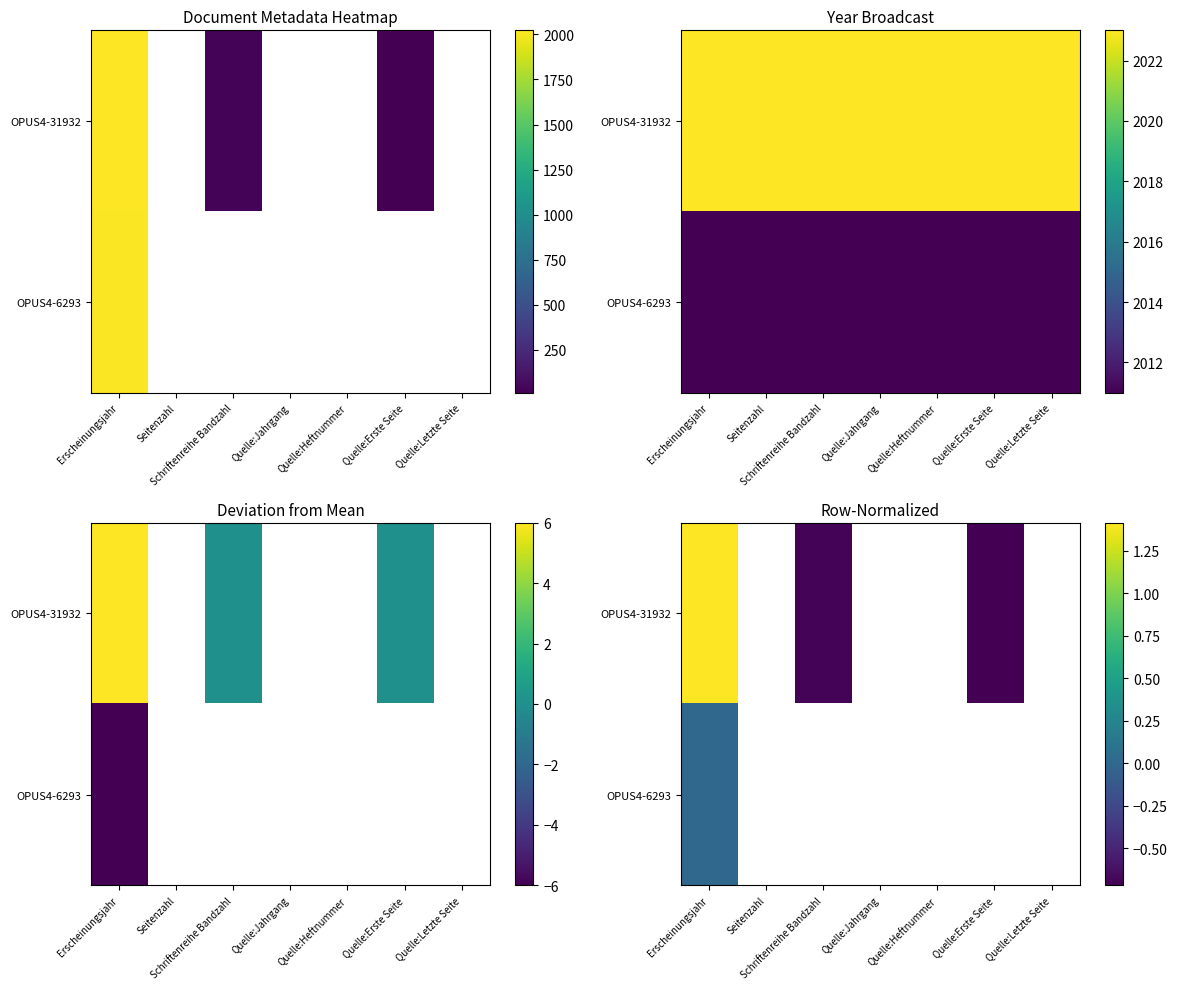

The value of OPUS4-31932 at Quelle:Erste Seite is -1.3. True or false?

False